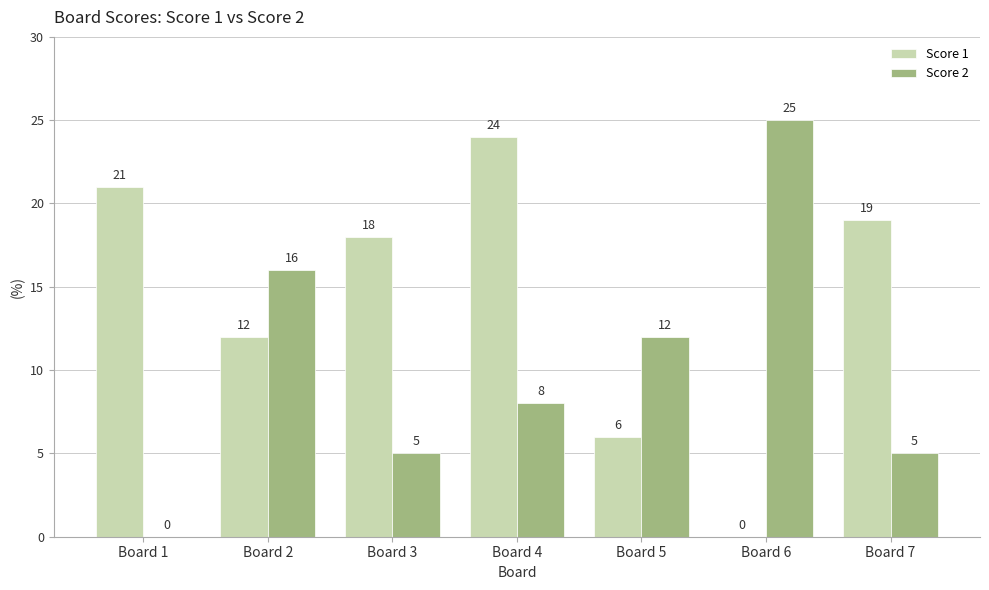

Reading left to right, list all the values displayed in this chart.

Score 1: 21	12	18	24	6	0	19
Score 2: 0	16	5	8	12	25	5